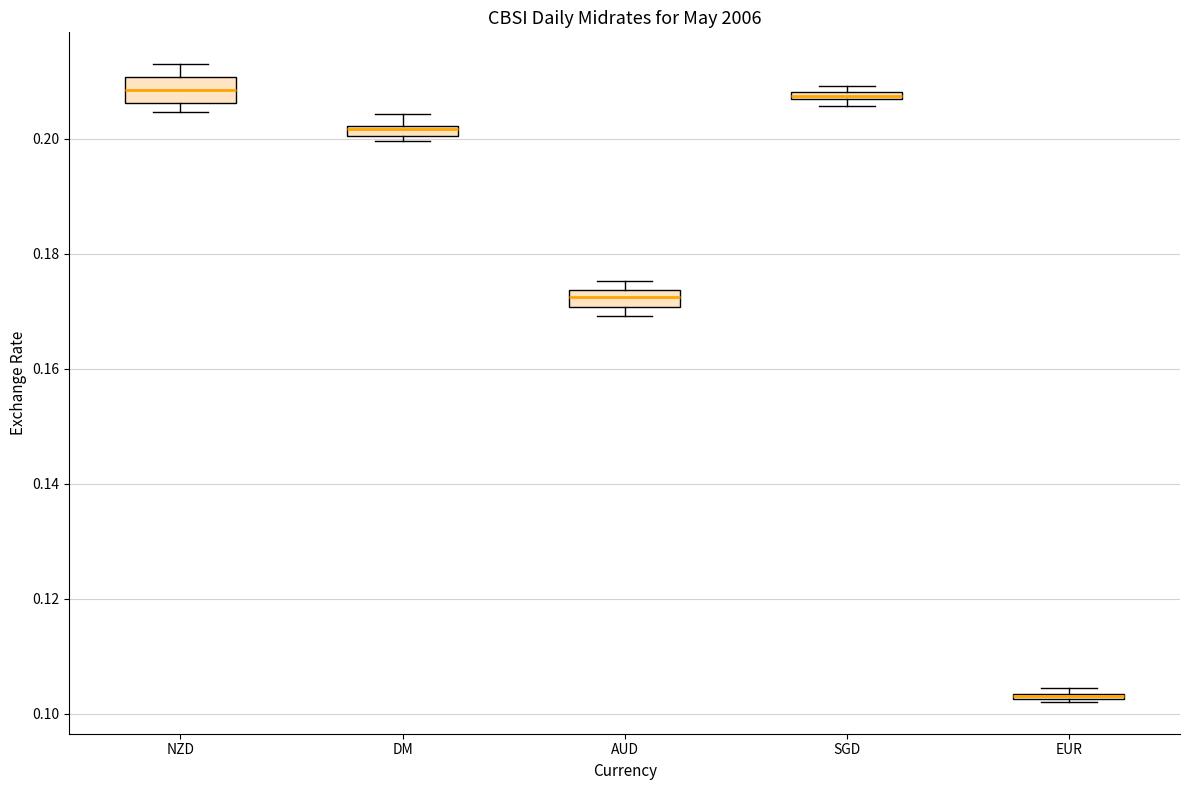

Where does the median line of the box for AUD sit on the y-axis? The values are not printed on the chart, so give them approximately, as read against the axis.

0.172